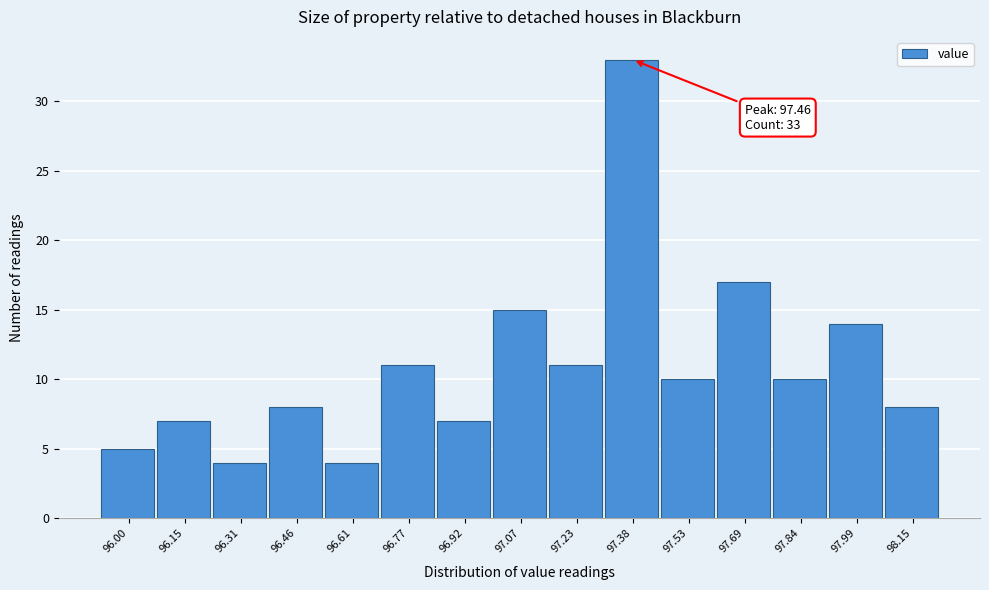

Reading left to right, transcribe all the data shown in this chart.

5	7	4	8	4	11	7	15	11	33	10	17	10	14	8